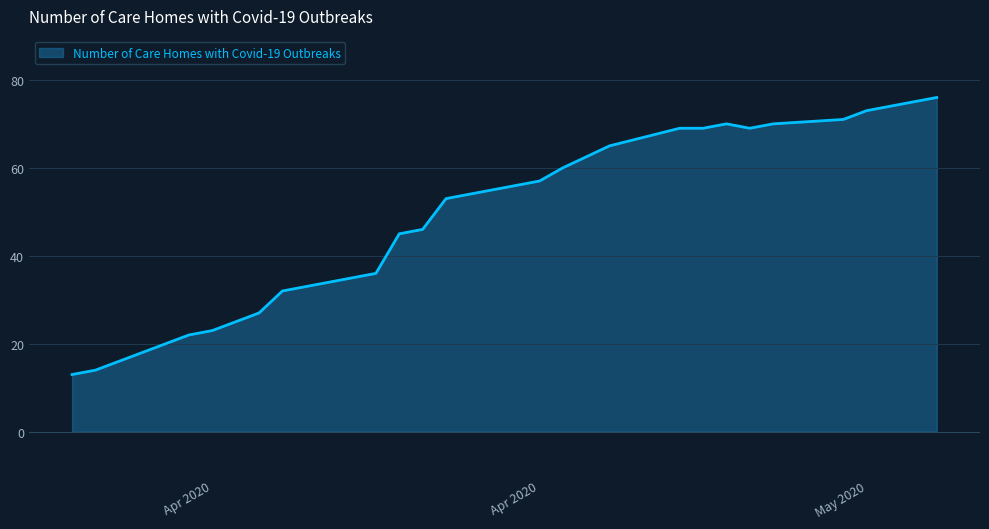

What is the difference between the maximum and minimum values?

63